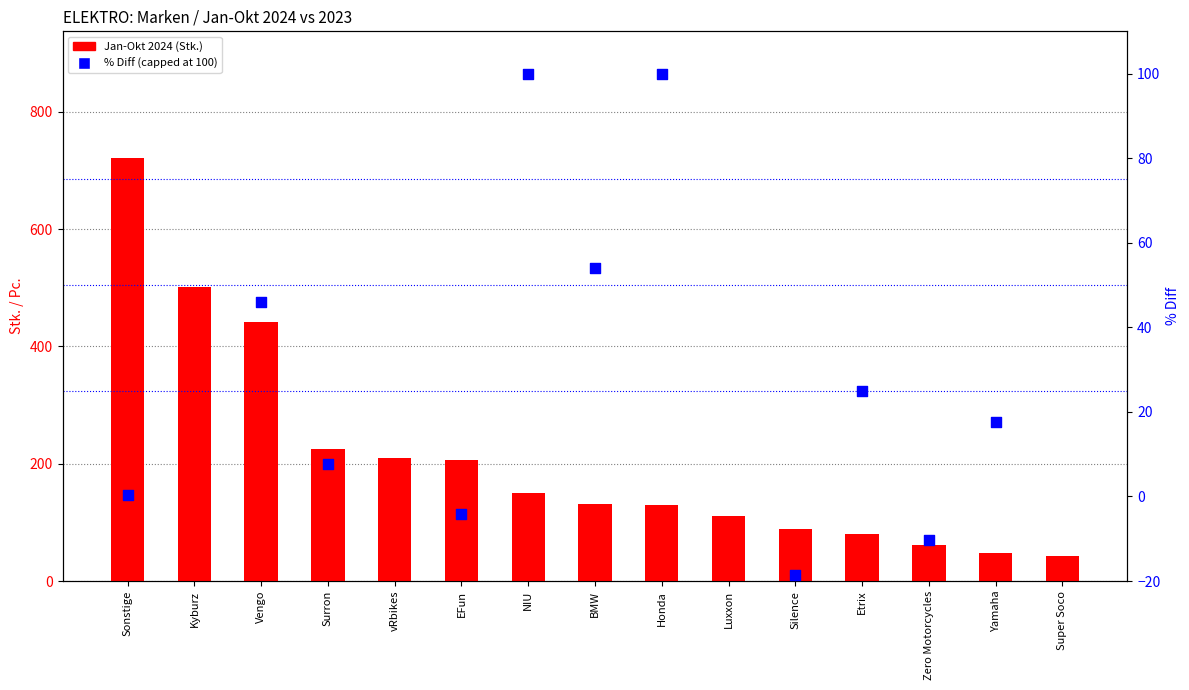

Which series reaches the minimum Y coordinate?

% Diff Jan-Okt